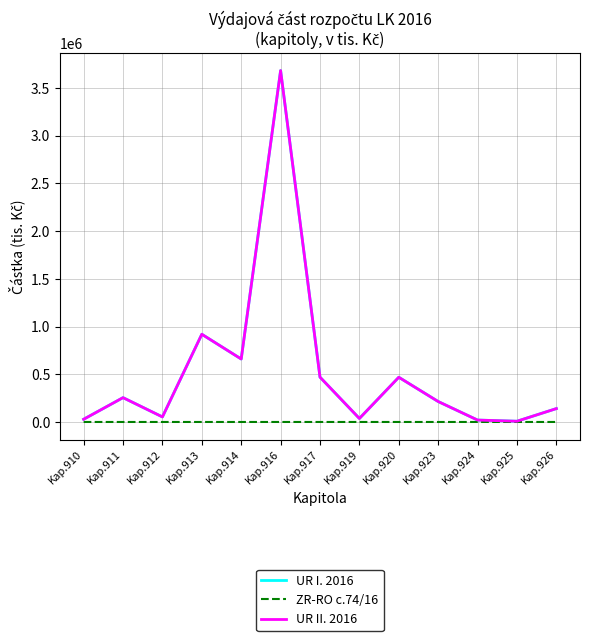

The value of UR I. 2016 at Kap.917 is 140915.5. True or false?

False